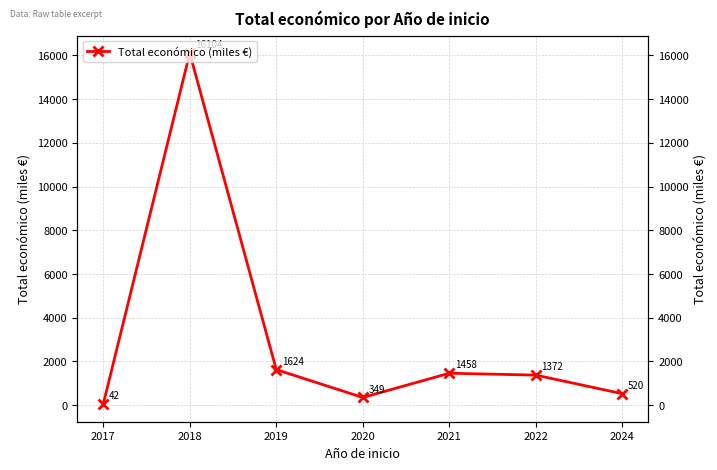

What is the value of the 5th point from the left?

1458.3